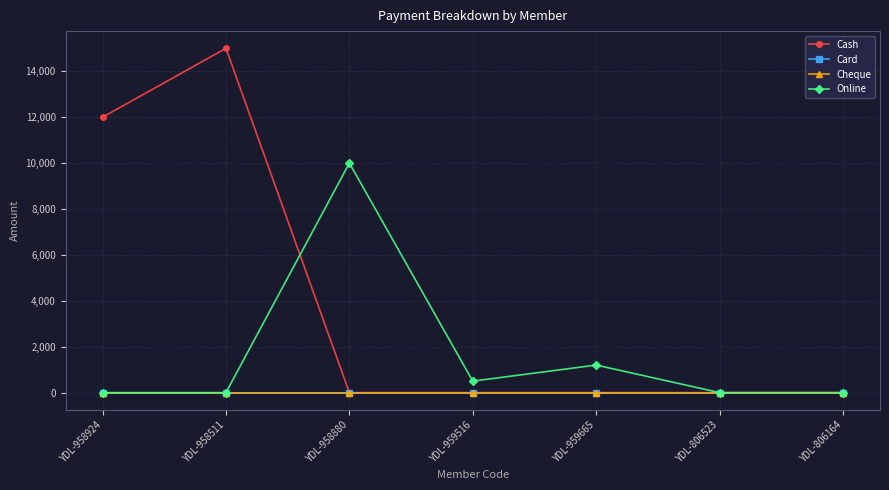

What is the label of the 1st point from the right?

YDL-806164